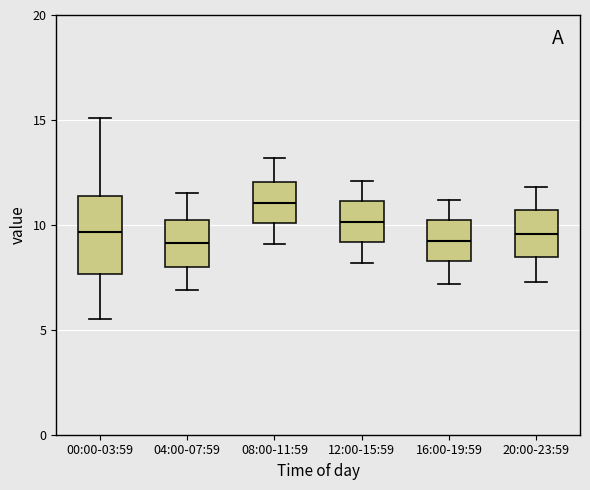

Comparing the boxes themselves (not the whiskers), which one is the tallest?

00:00-03:59